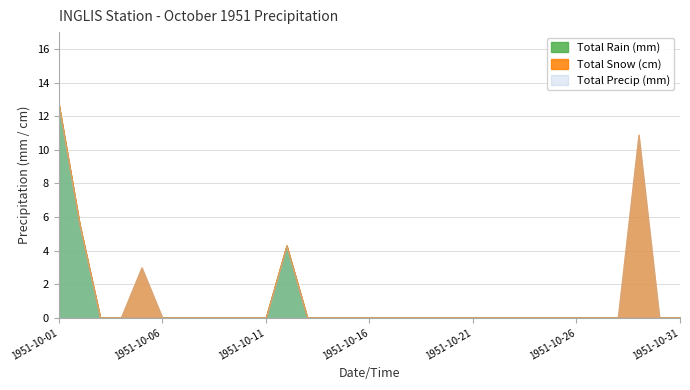

How many data points in Total Precip (mm) are above 0?

5